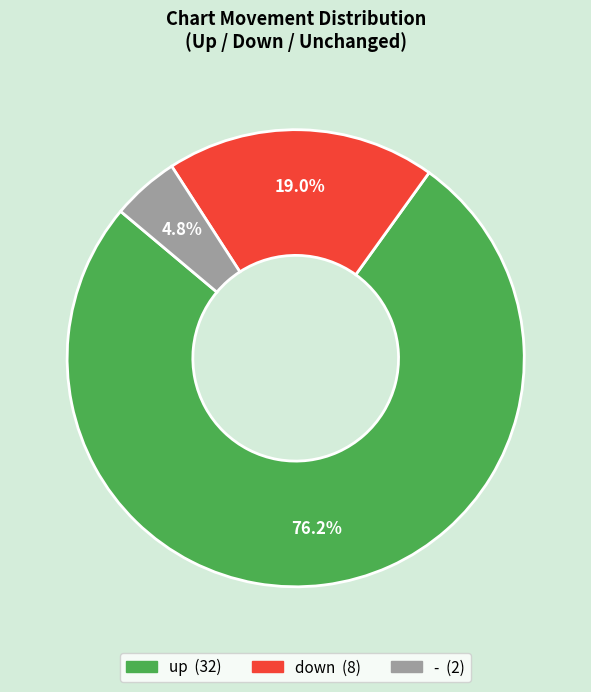

Which slice is the smallest?

-